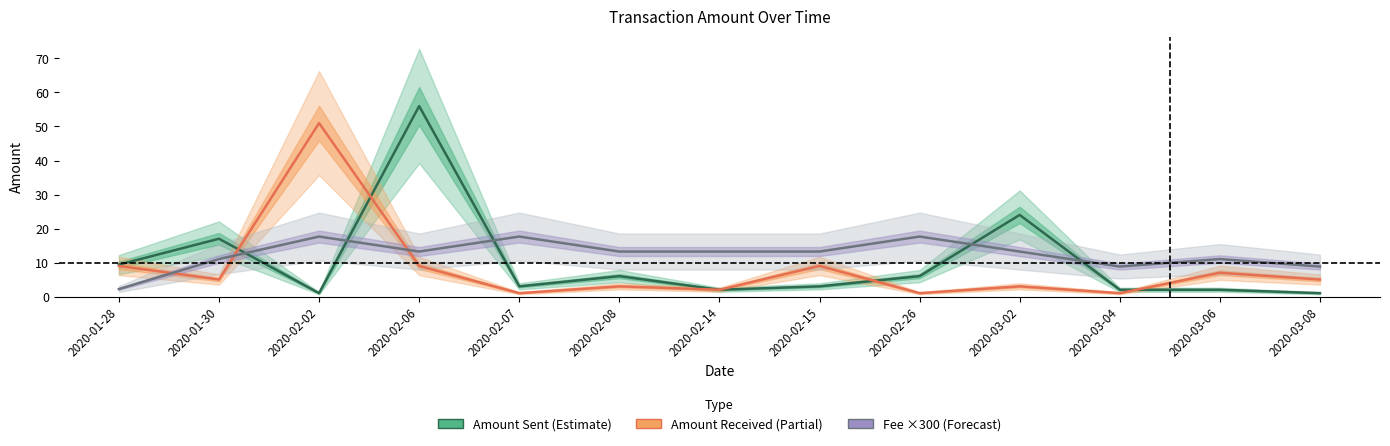

Which series has the widest spread of values?

Amount Sent